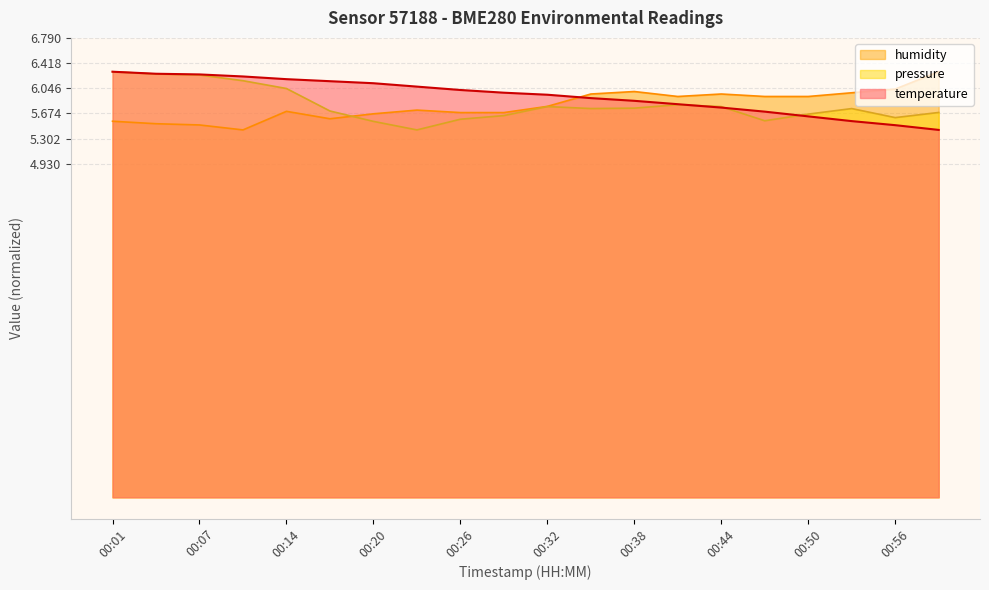

Reading left to right, transcribe all the data shown in this chart.

temperature: 00:01=6.3	00:04=6.3	00:07=6.2	00:11=6.2	00:14=6.2	00:17=6.2	00:20=6.1	00:23=6.1	00:26=6.0	00:29=6.0	00:32=6.0	00:35=5.9	00:38=5.9	00:41=5.8	00:44=5.8	00:47=5.7	00:50=5.6	00:53=5.6	00:56=5.5	00:59=5.4
humidity: 00:01=5.6	00:04=5.5	00:07=5.5	00:11=5.4	00:14=5.7	00:17=5.6	00:20=5.7	00:23=5.7	00:26=5.7	00:29=5.7	00:32=5.8	00:35=6.0	00:38=6.0	00:41=5.9	00:44=6.0	00:47=5.9	00:50=5.9	00:53=6.0	00:56=6.0	00:59=6.3
pressure_norm: 00:01=6.3	00:04=6.3	00:07=6.2	00:11=6.2	00:14=6.0	00:17=5.7	00:20=5.6	00:23=5.4	00:26=5.6	00:29=5.6	00:32=5.8	00:35=5.7	00:38=5.8	00:41=5.8	00:44=5.8	00:47=5.6	00:50=5.7	00:53=5.7	00:56=5.6	00:59=5.7